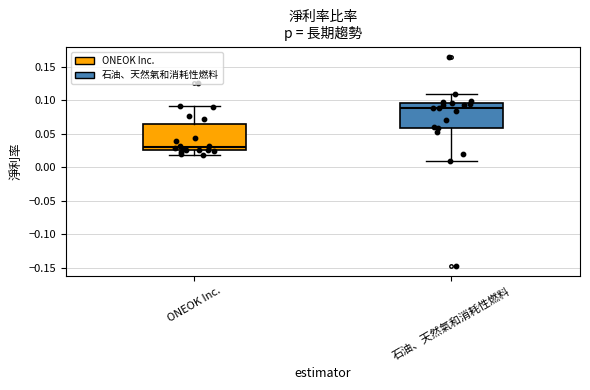

Which box has the lowest median line?

ONEOK Inc.